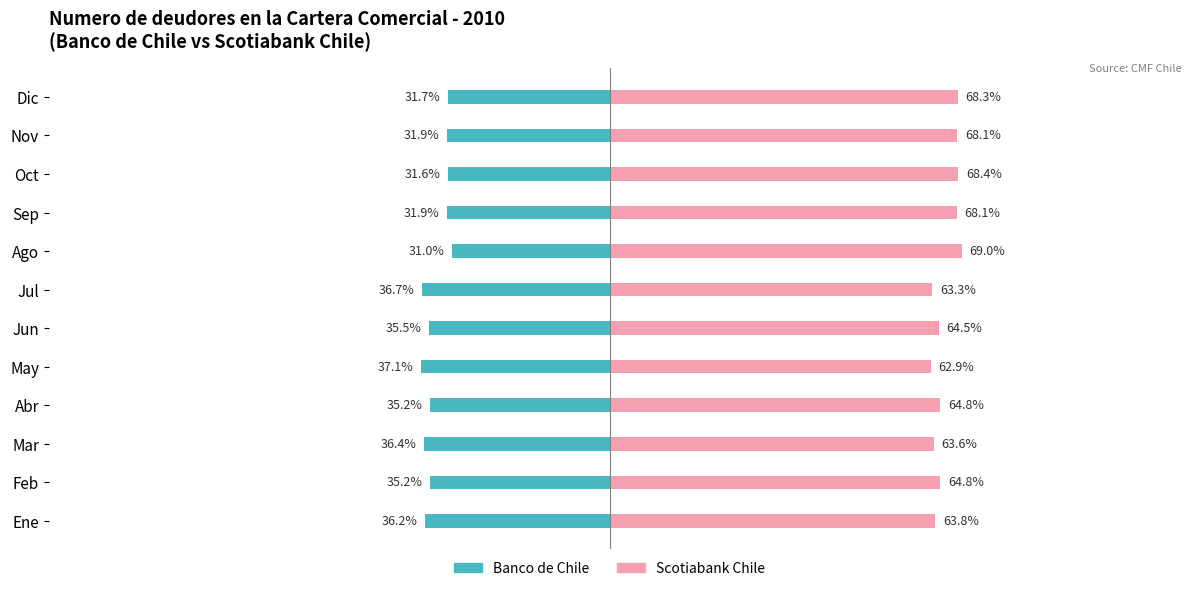

What is the difference between the second highest and second lowest values in the Banco de Chile series?

5.1